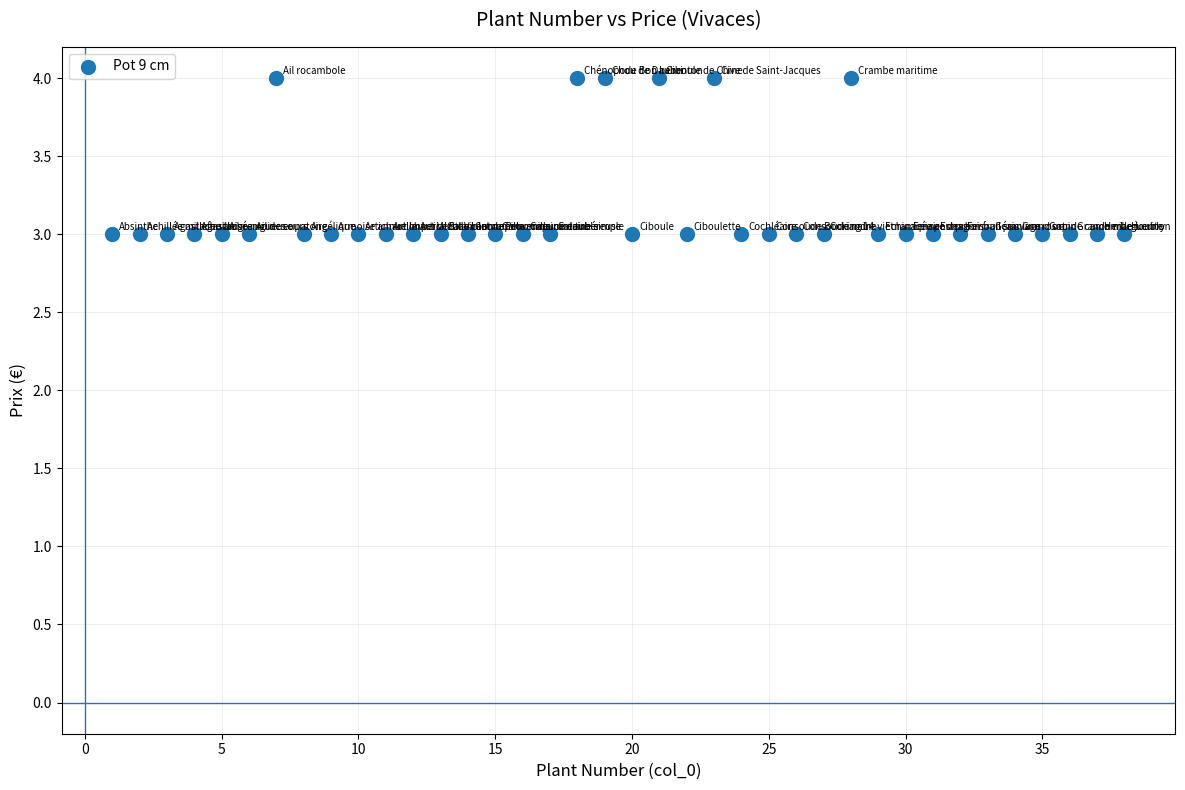

What is the range of X values (max minus min)?

37